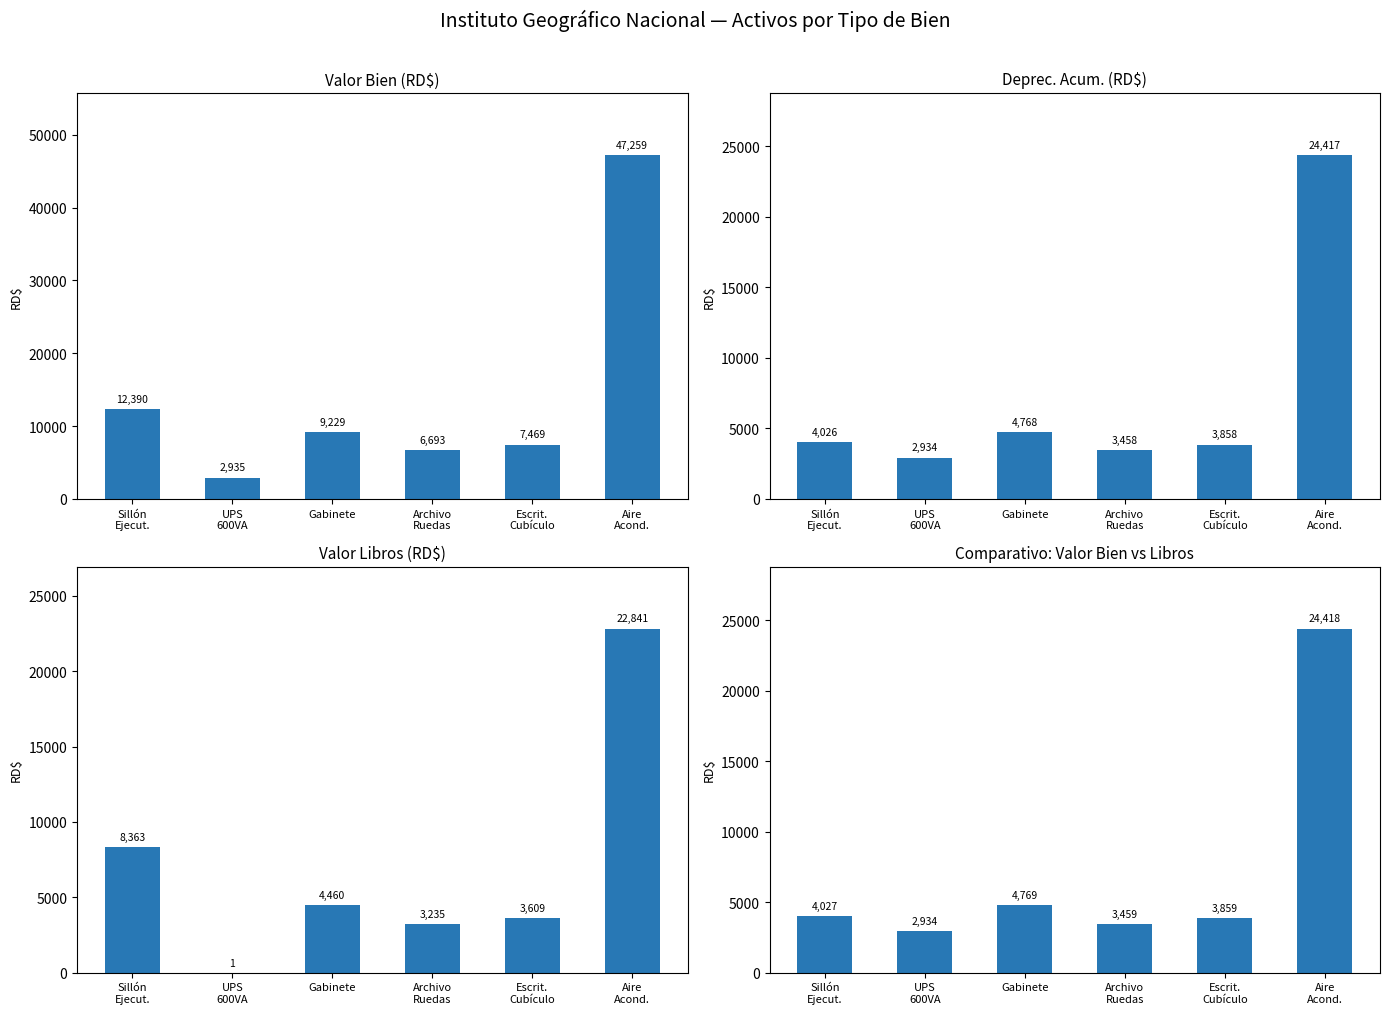

The value of Deprec. Acum. (RD$) at Aire
Acond. is 24416.6. True or false?

True